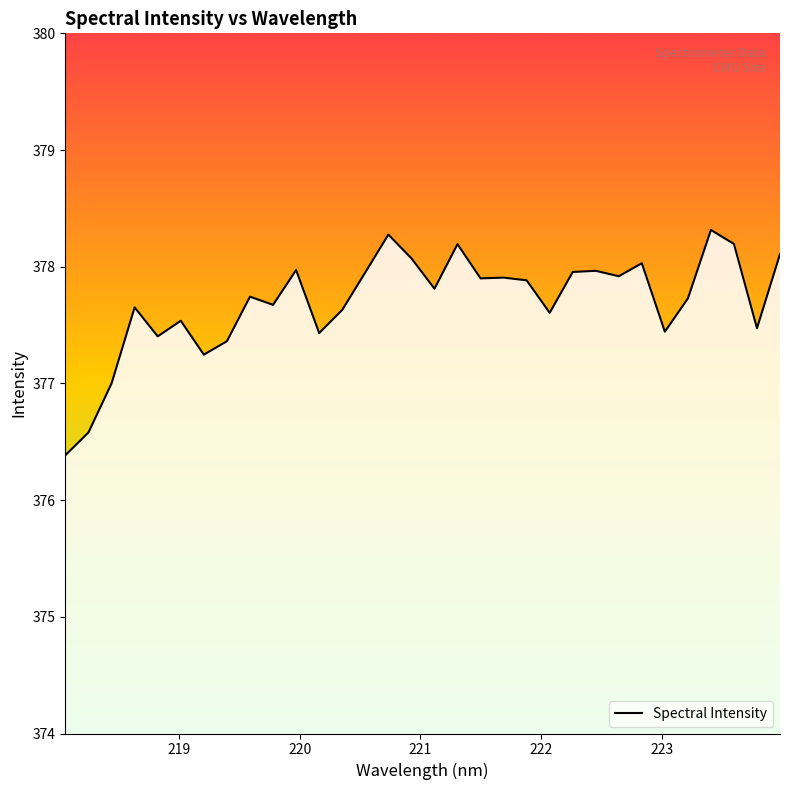

What is the smallest value displayed?

376.4